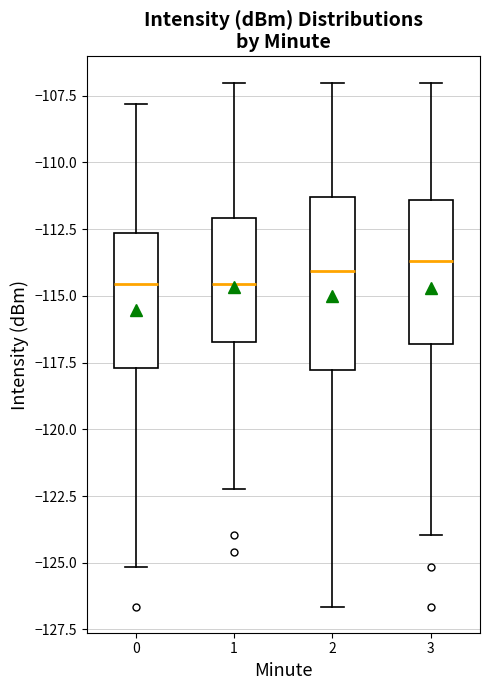

Reading left to right, transcribe this box plot: for each box, give where its median line is, the range the box spans, and where its two whiskers end, as read against the y-axis. The values are not printed on the chart, so give them approximately, as read against the axis.

0: median -114.5, box -117.5 to -112.5, whiskers -125.0 to -108.0
1: median -114.5, box -116.5 to -112.0, whiskers -122.0 to -107.0
2: median -114.0, box -118.0 to -111.5, whiskers -126.5 to -107.0
3: median -113.5, box -117.0 to -111.5, whiskers -124.0 to -107.0